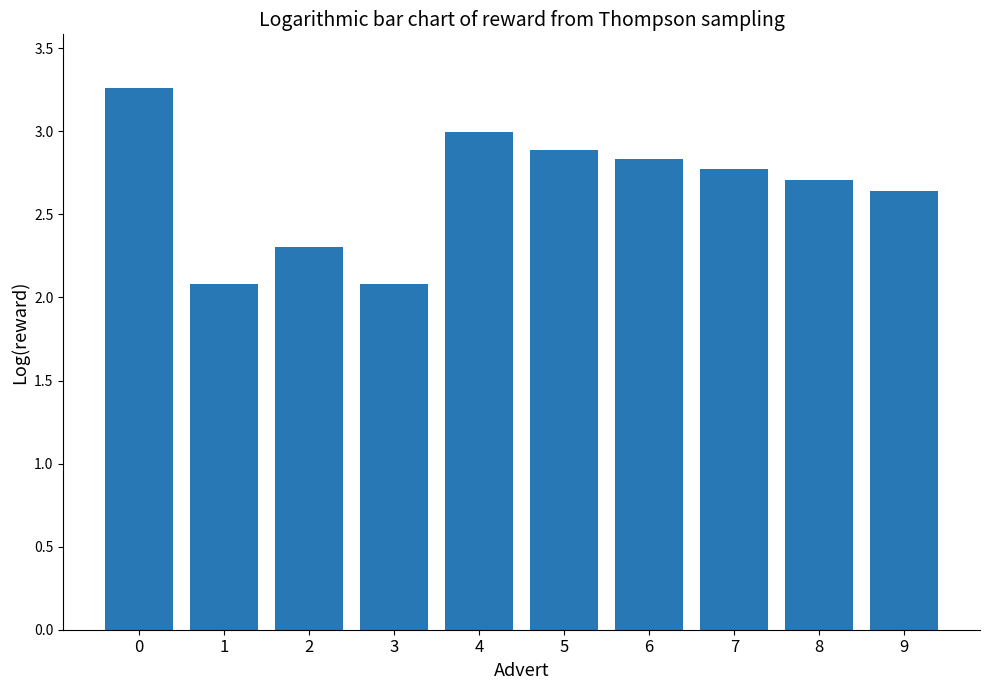

What is the sum of all values?

26.6